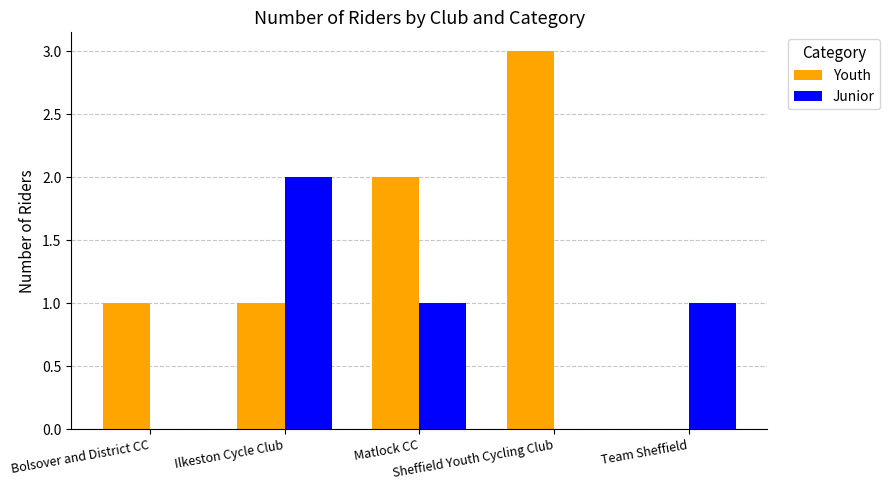

Reading left to right, extract all data points from this chart.

Youth: 1	1	2	3	0
Junior: 0	2	1	0	1